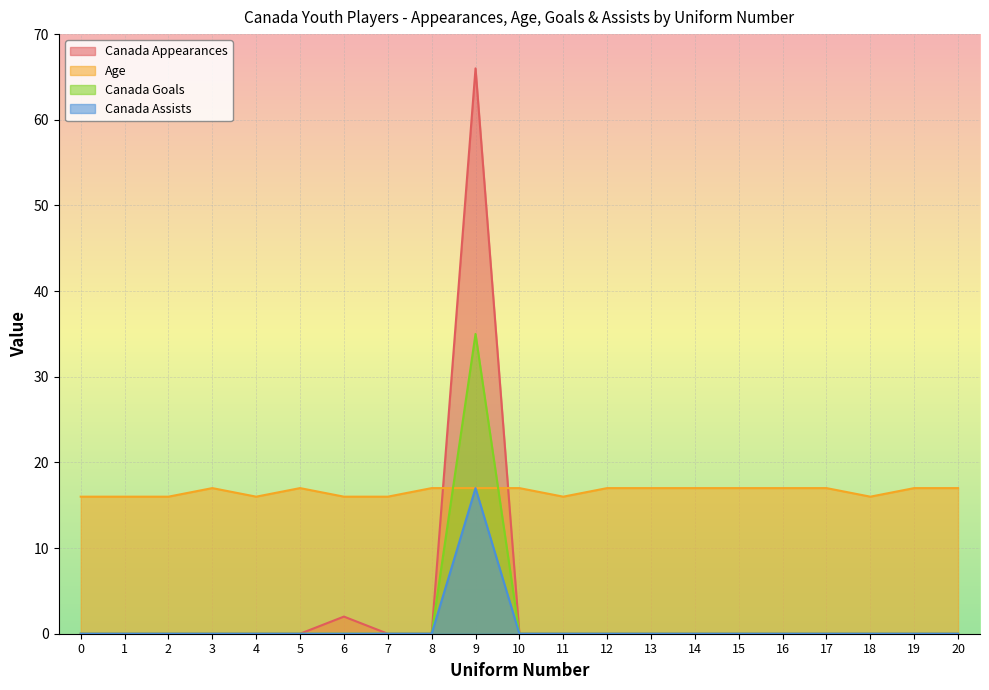

Does the chart display data point markers on the line(s)?

No